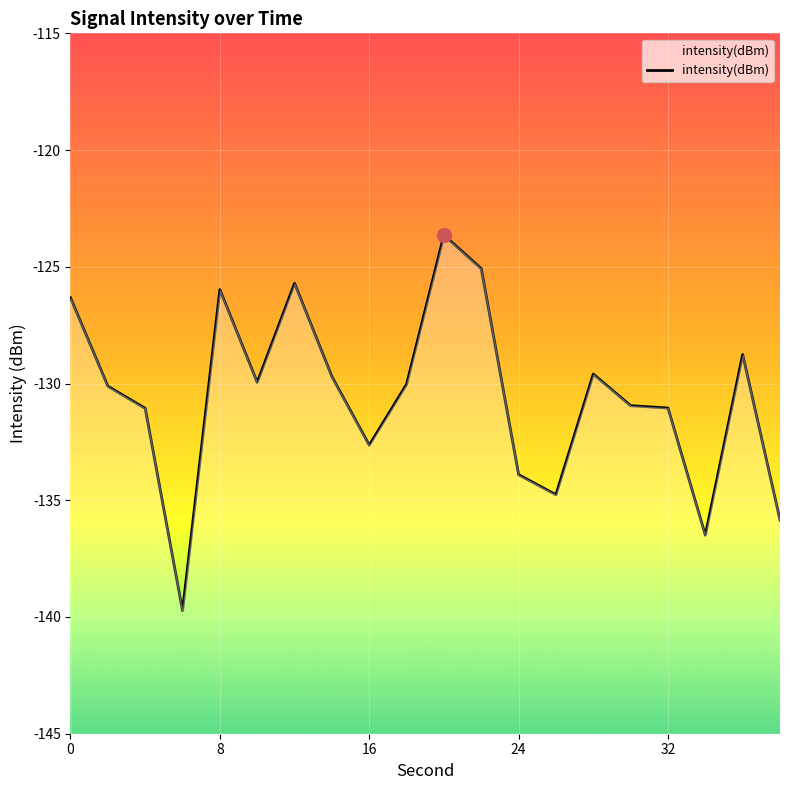

What is the value of the 1st point from the left?

-126.3